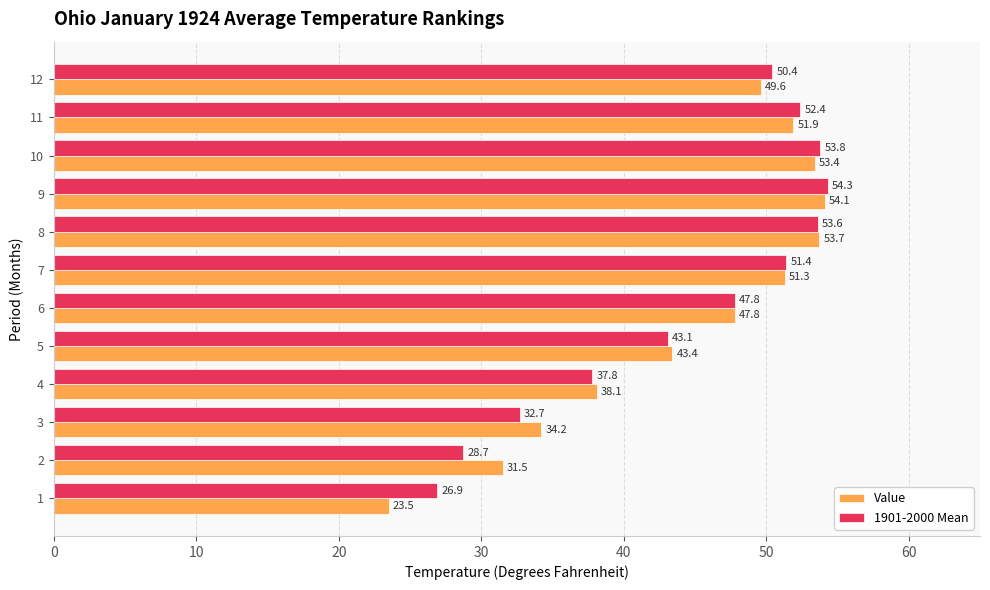

List the labels in order of 1901-2000 Mean value, largest first.

9, 10, 8, 11, 7, 12, 6, 5, 4, 3, 2, 1